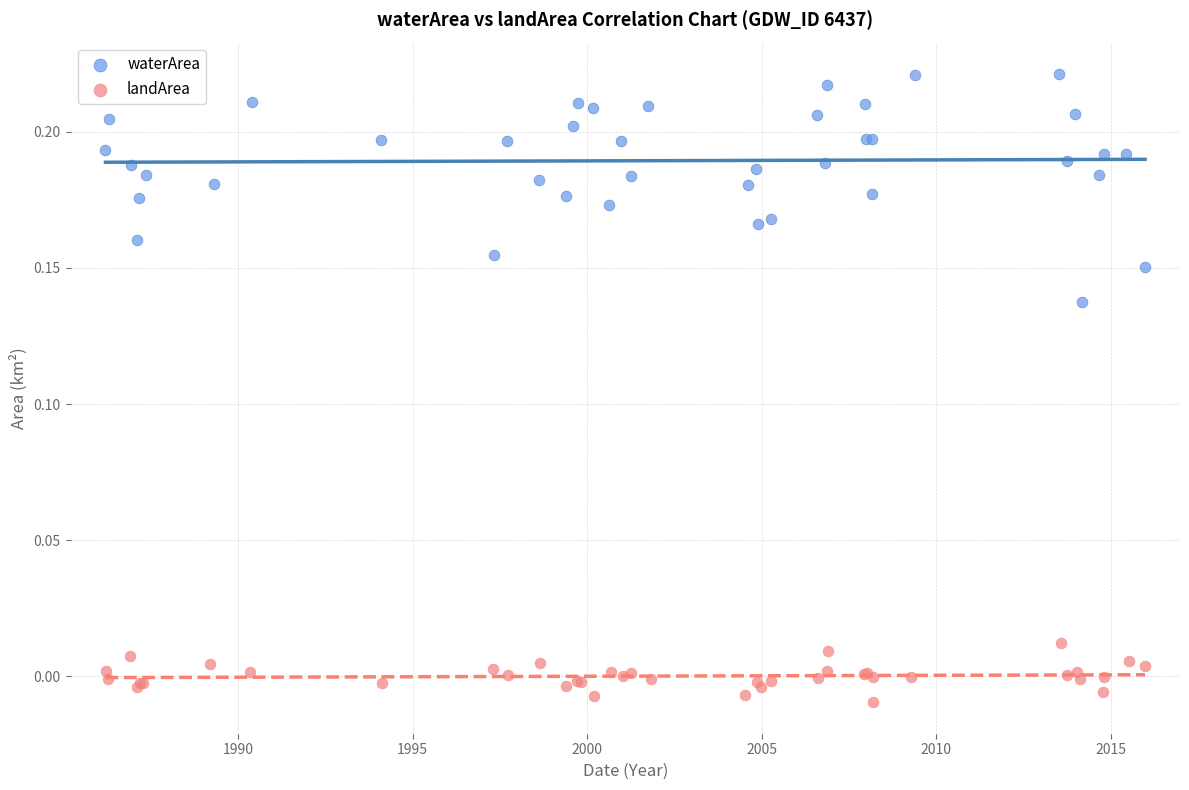

What are all the series names shown in the legend?

waterArea, landArea